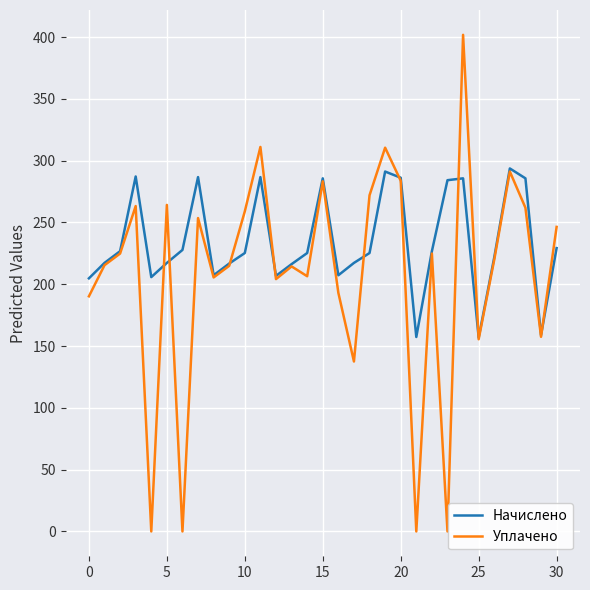

How many lines are shown in the chart?

2